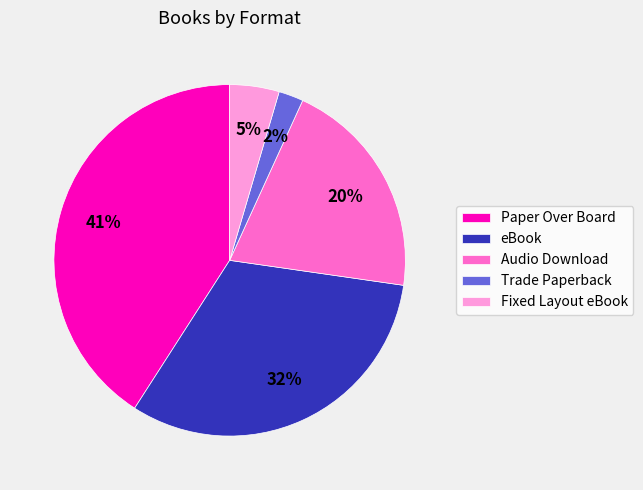

Rank the categories by value from lowest to highest.

Trade Paperback, Fixed Layout eBook, Audio Download, eBook, Paper Over Board